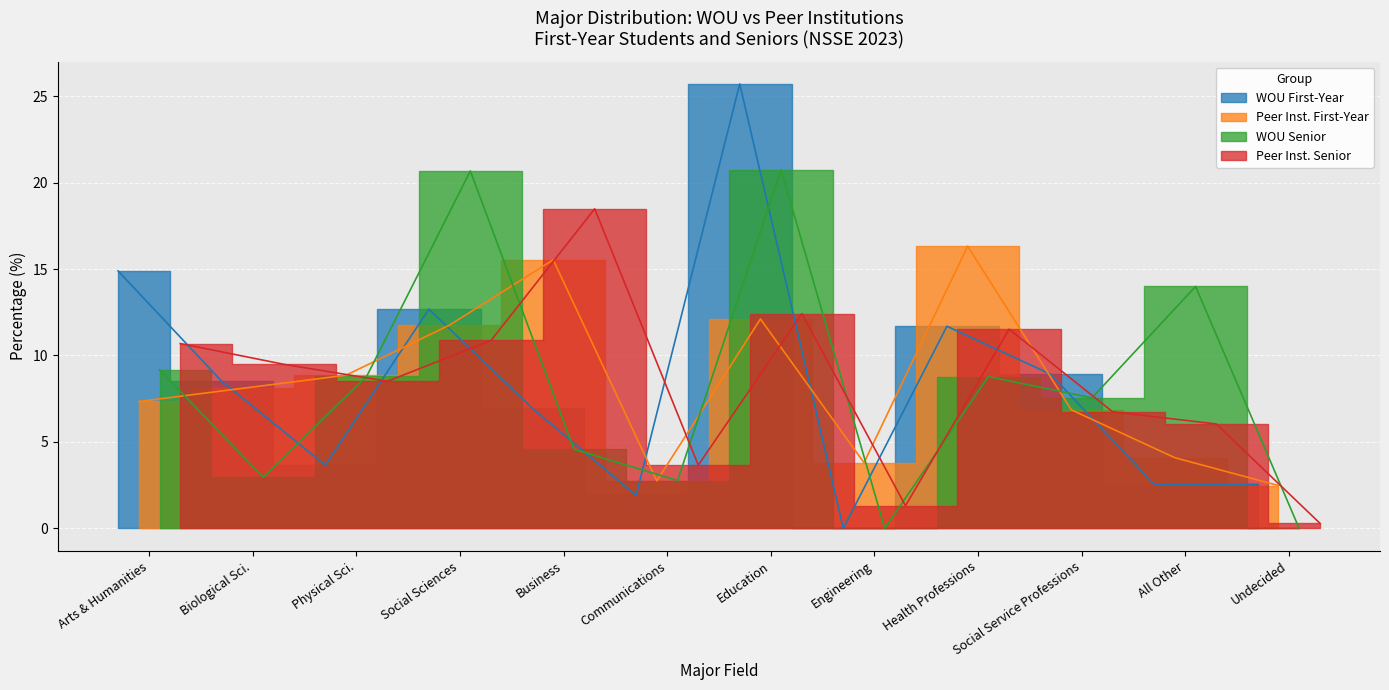

The value of Peer Inst. First-Year at Biological Sci. is 4.5. True or false?

False